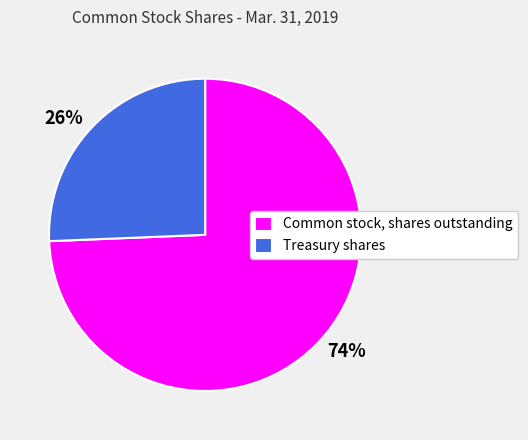

Which category has the smallest portion of the pie?

Treasury shares